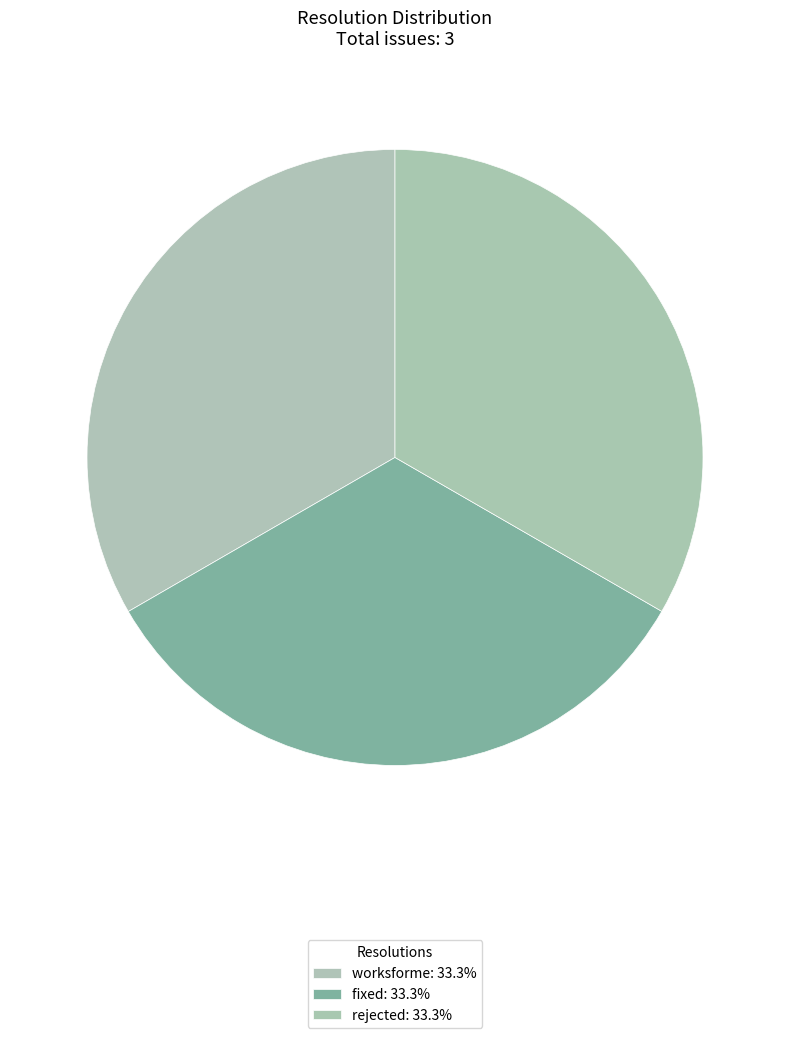

How many segments does this pie chart have?

3